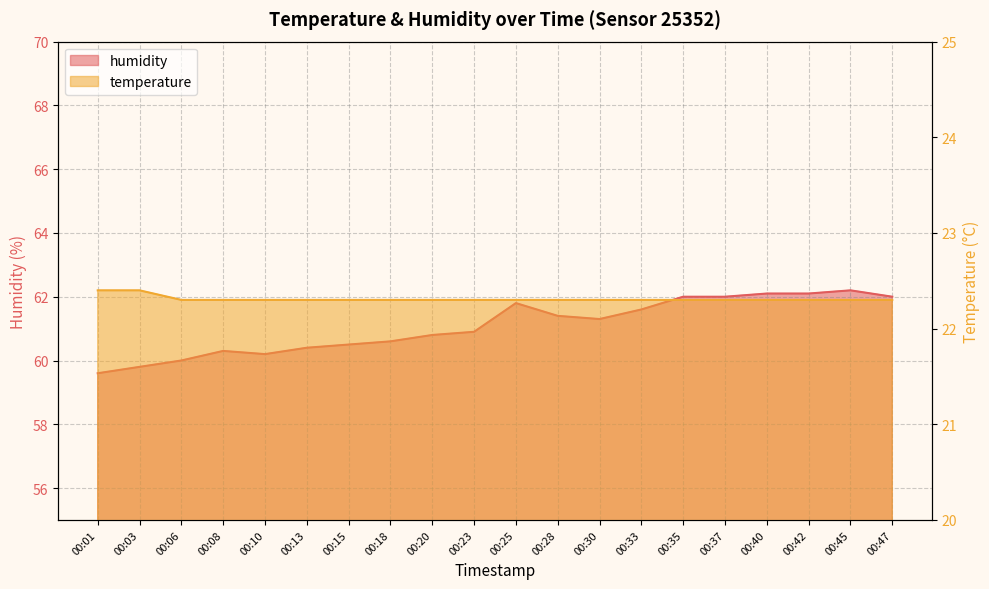

Which label corresponds to the largest value in the chart?

00:45